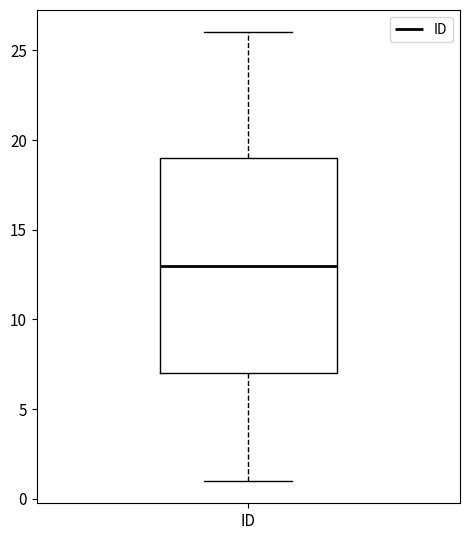

Transcribe this box plot: give where the median line is, the range the box spans, and where the two whiskers end, as read against the y-axis. The values are not printed on the chart, so give them approximately, as read against the axis.

median 13, box 7 to 19, whiskers 1 to 26